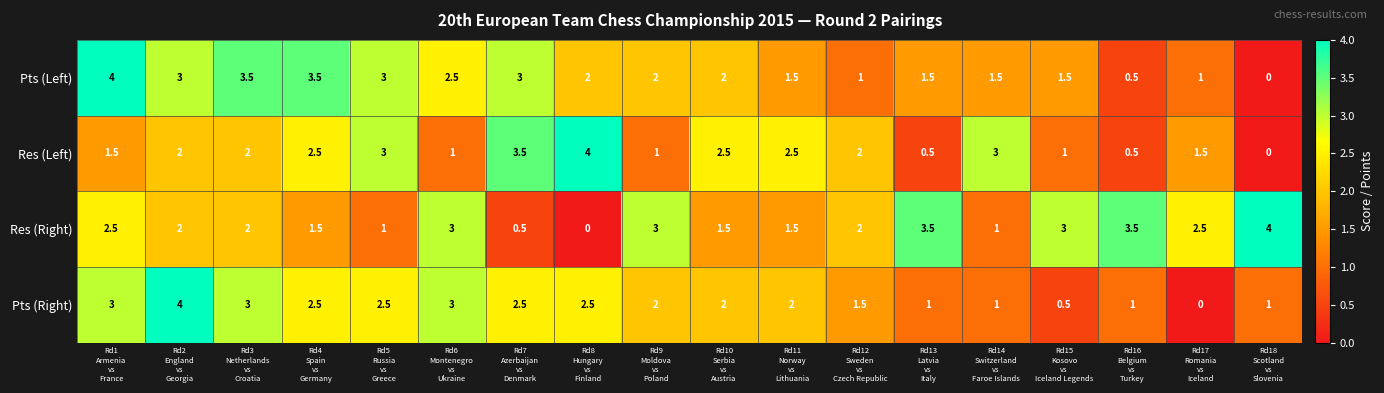

What is the sum of all Pts (Right) values?

35.0